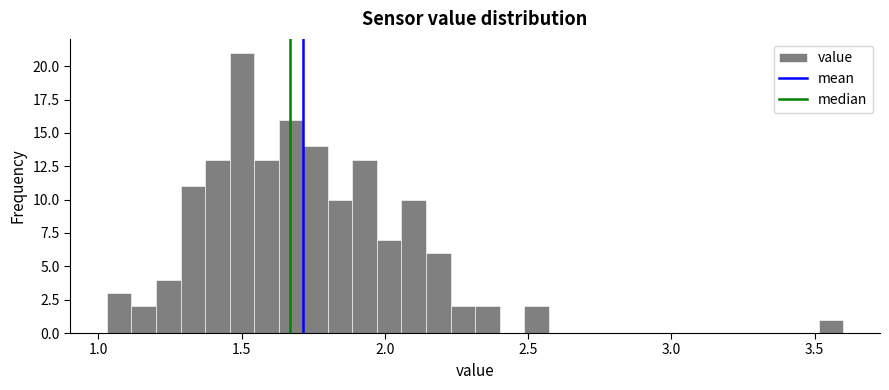

Read against the x-axis, roughly where is the centre of the tallest bar?

1.50